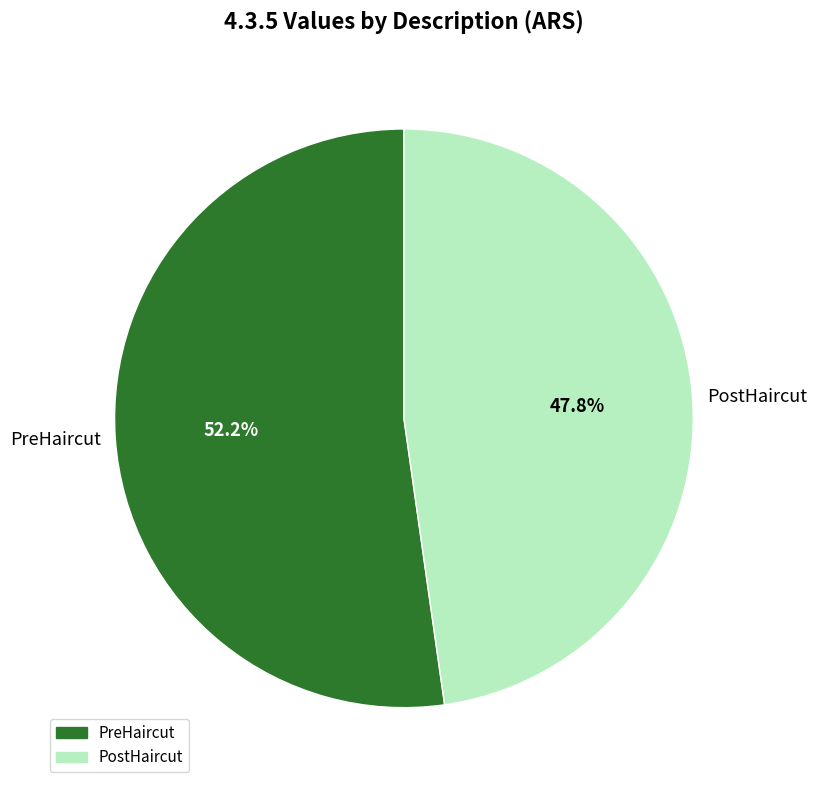

Which category has the smallest portion of the pie?

PostHaircut